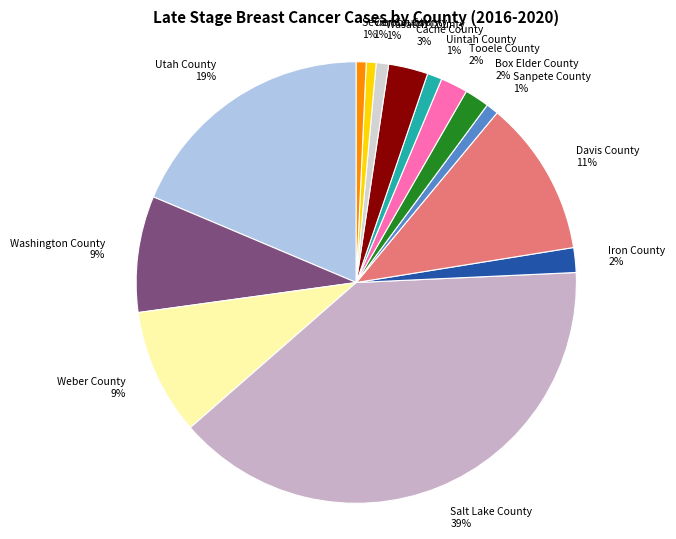

Is the sum of Cache County and Tooele County greater than half?

No